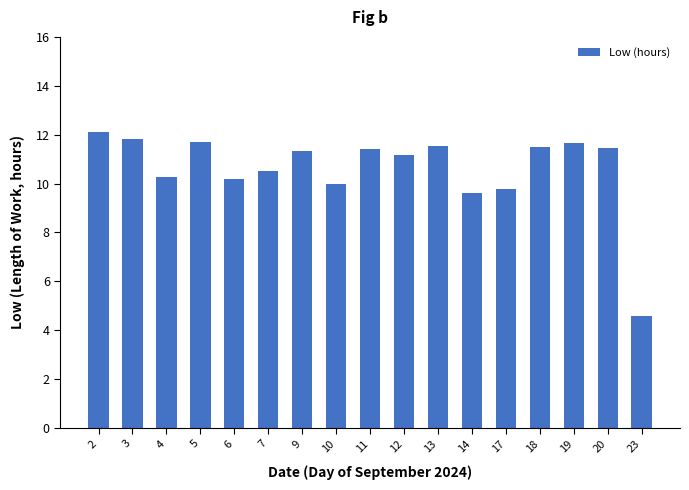

What is the minimum value shown in the chart?

4.6